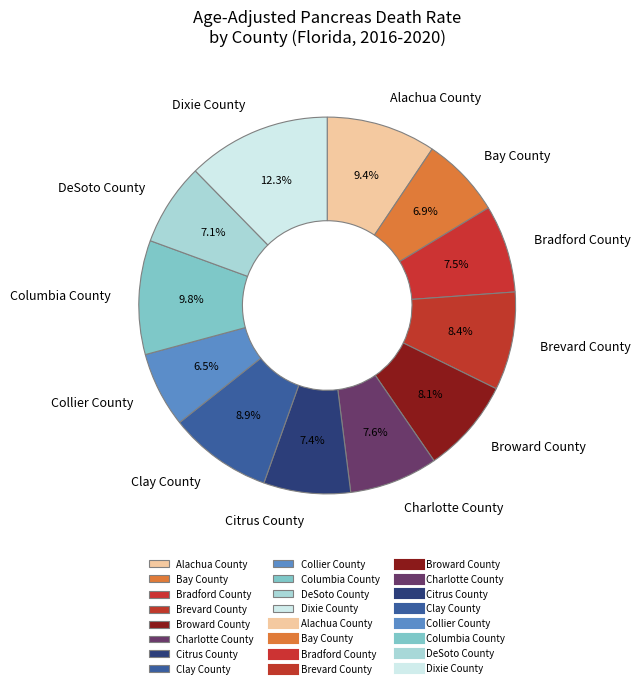

Is there any slice that represents more than half of the pie?

No